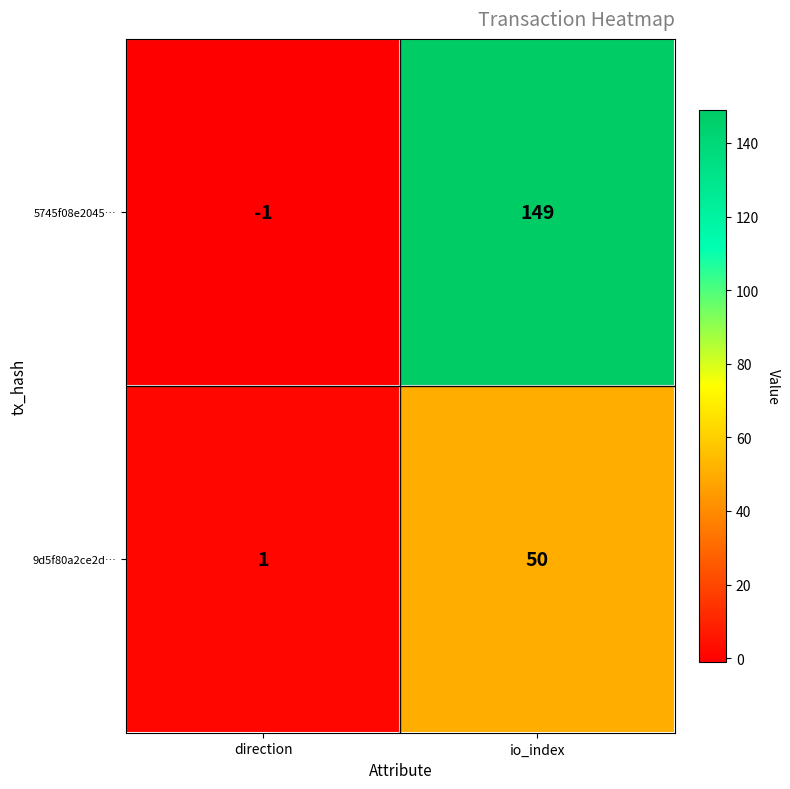

Is it true that 9d5f80a2ce2d… equals 0 at direction?

False